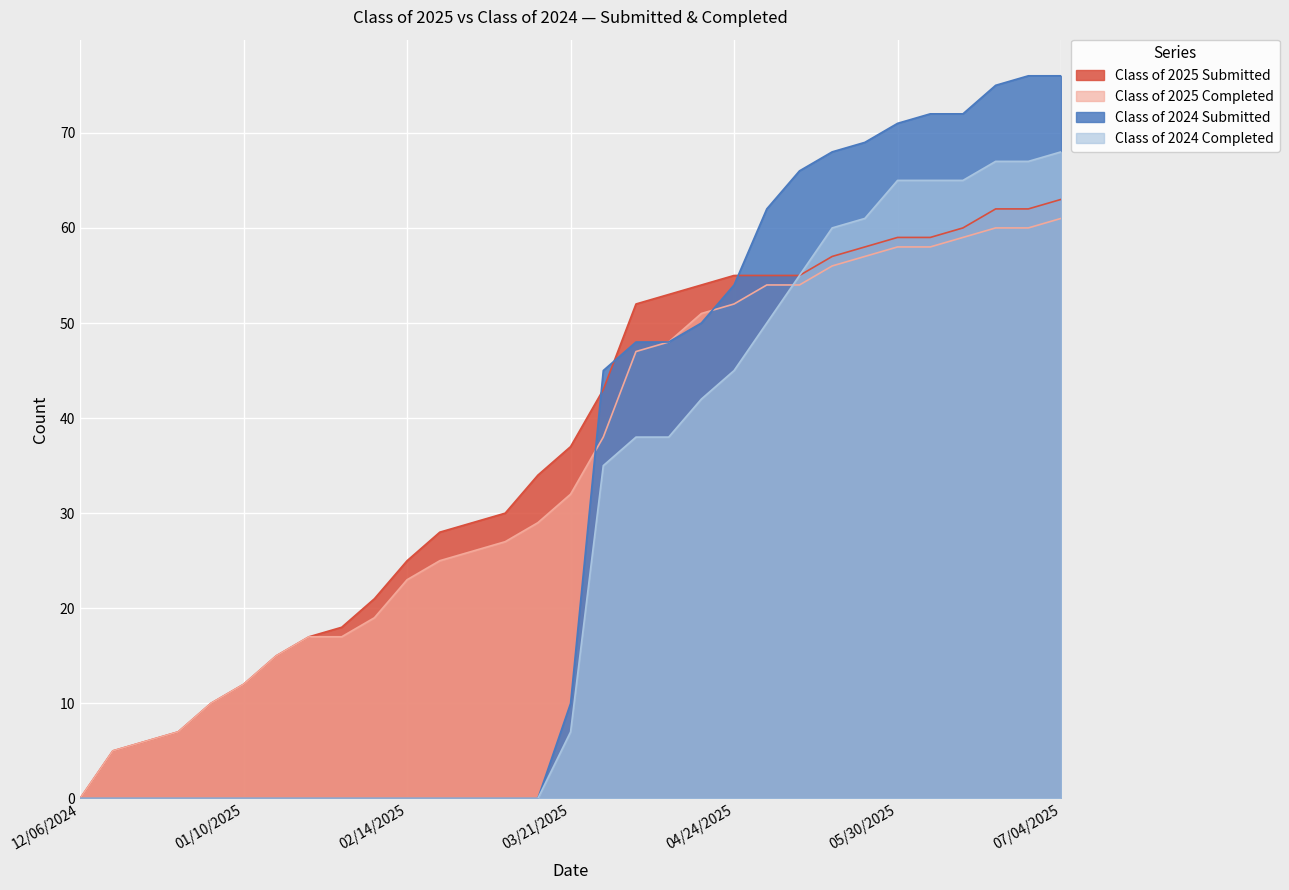

What is the difference between the highest and lowest values at 04/24/2025?

10